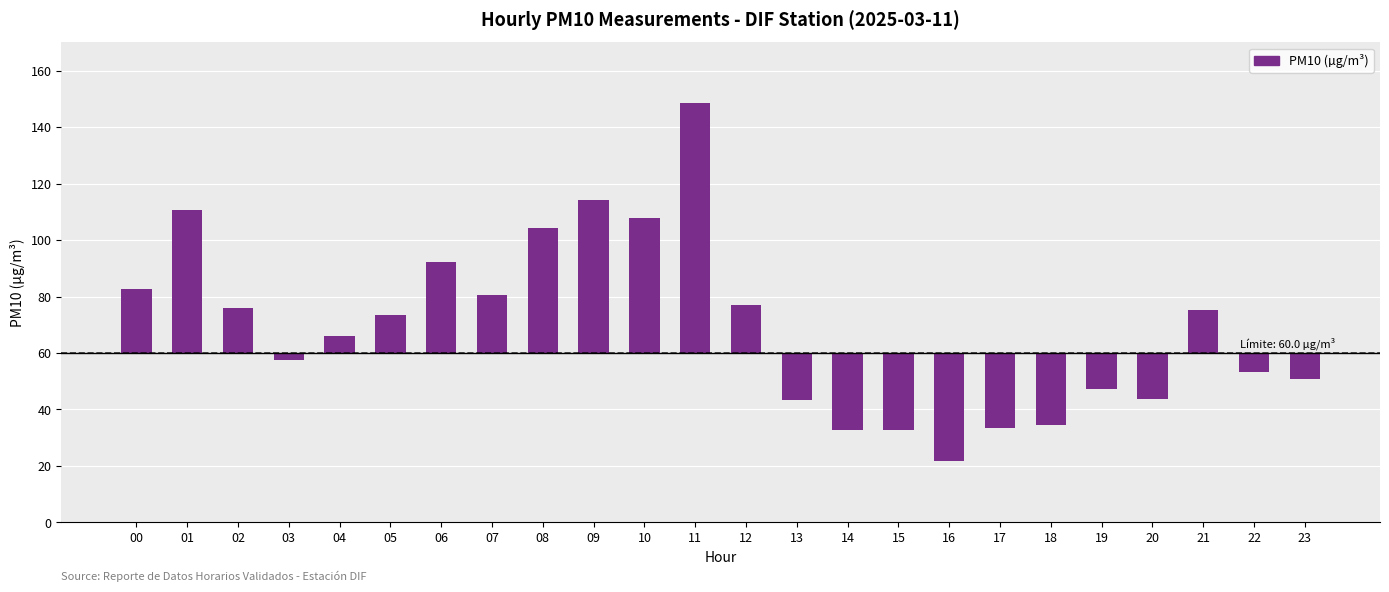

Are the bars horizontal?

No